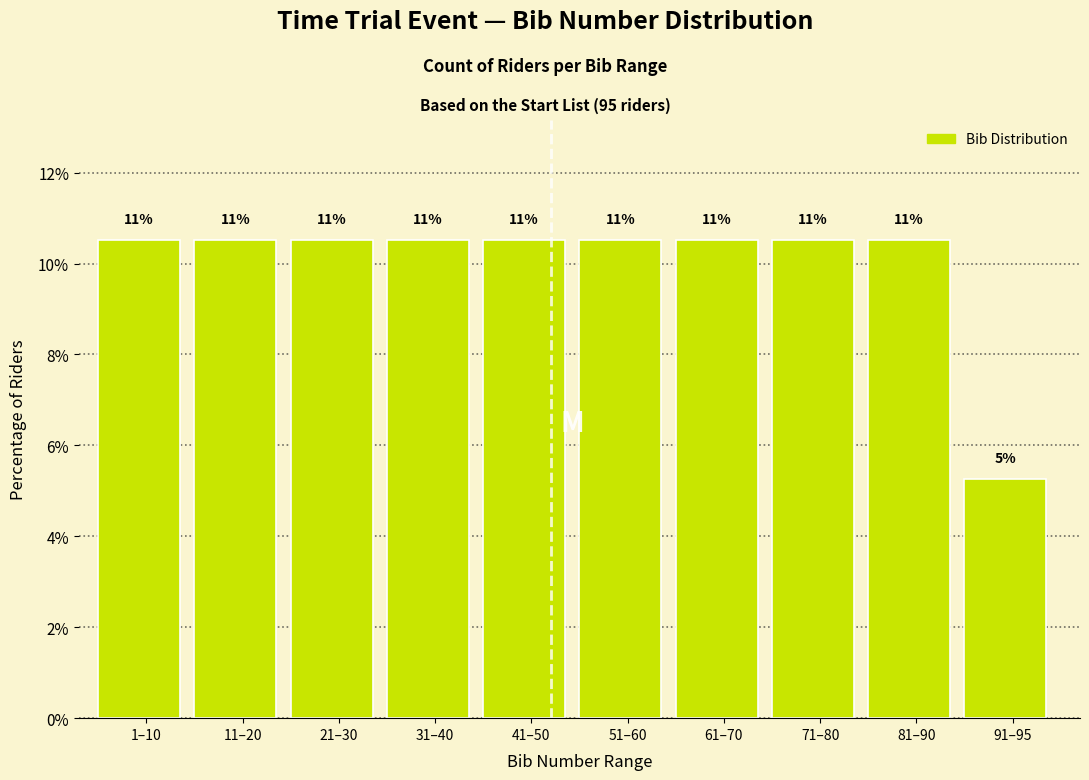

Does the chart contain any negative values?

No